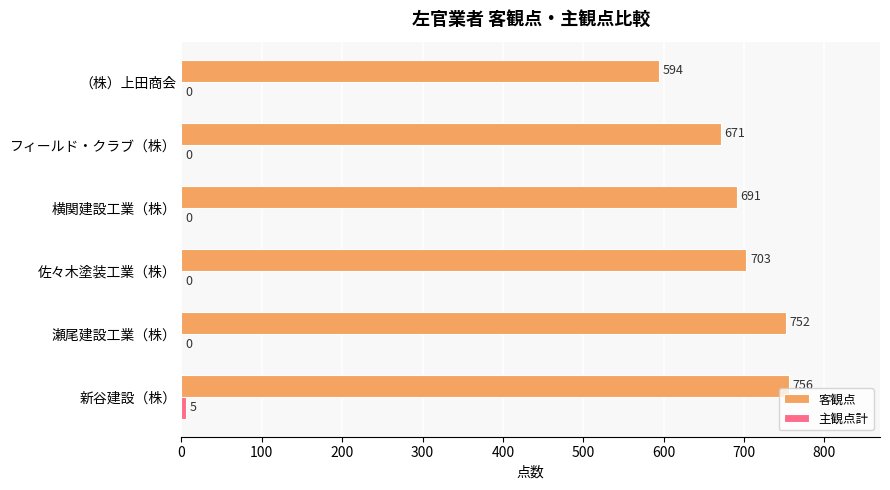

Which series changed the most between 瀬尾建設工業（株） and （株）上田商会?

客観点